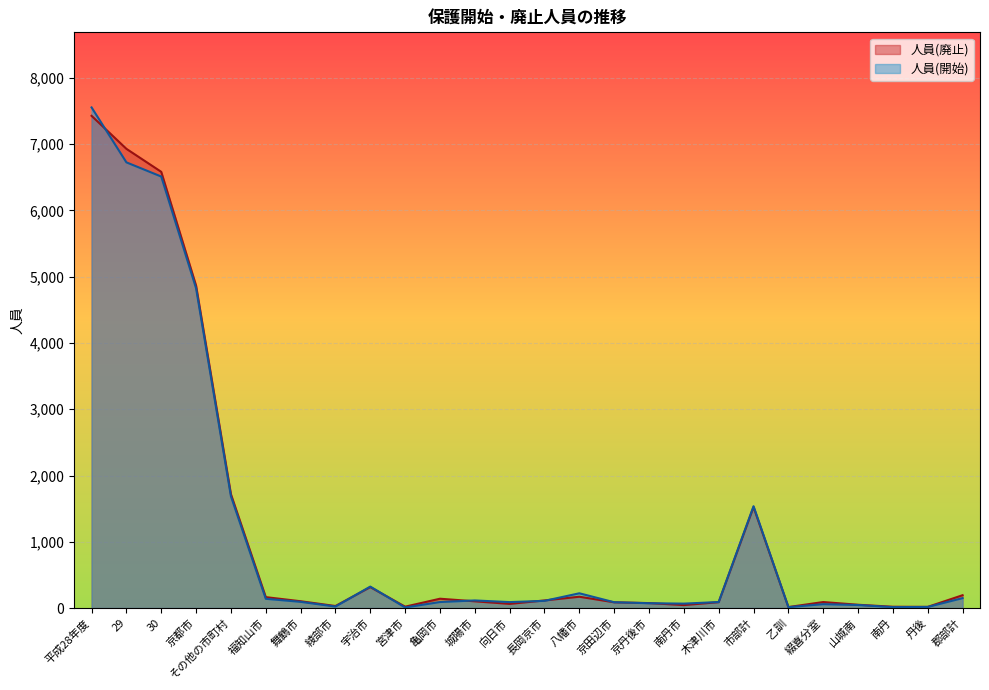

At which label does 人員(廃止) reach its minimum?

乙訓